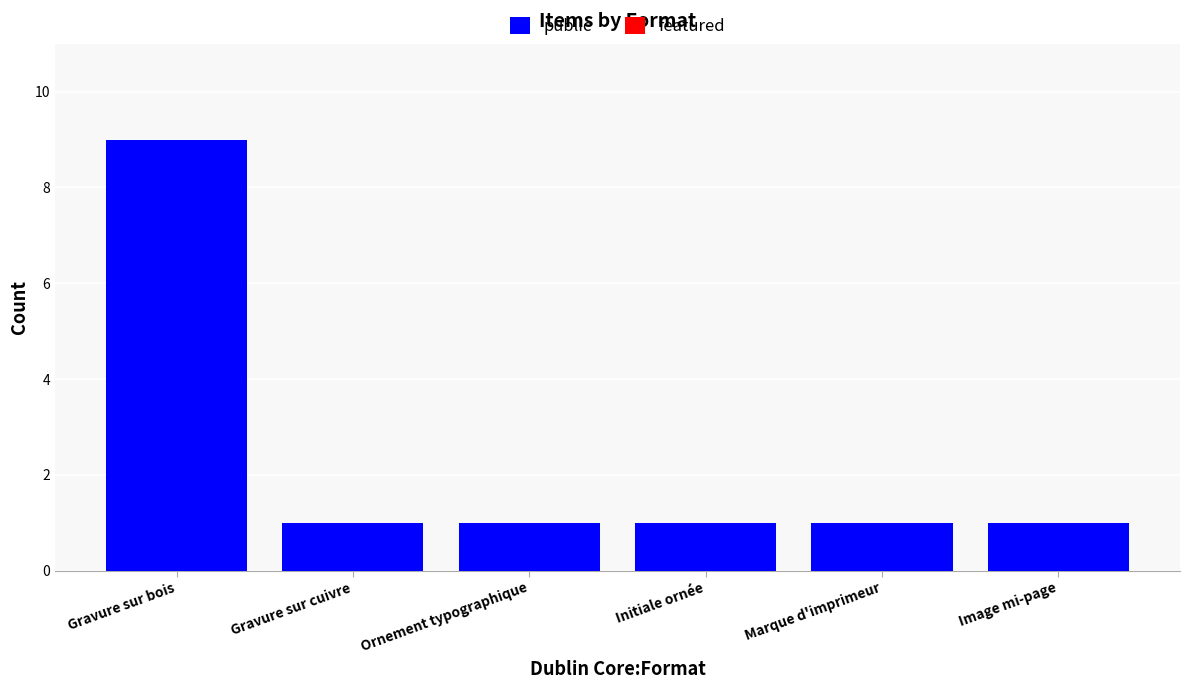

What position from the left is Ornement typographique?

3